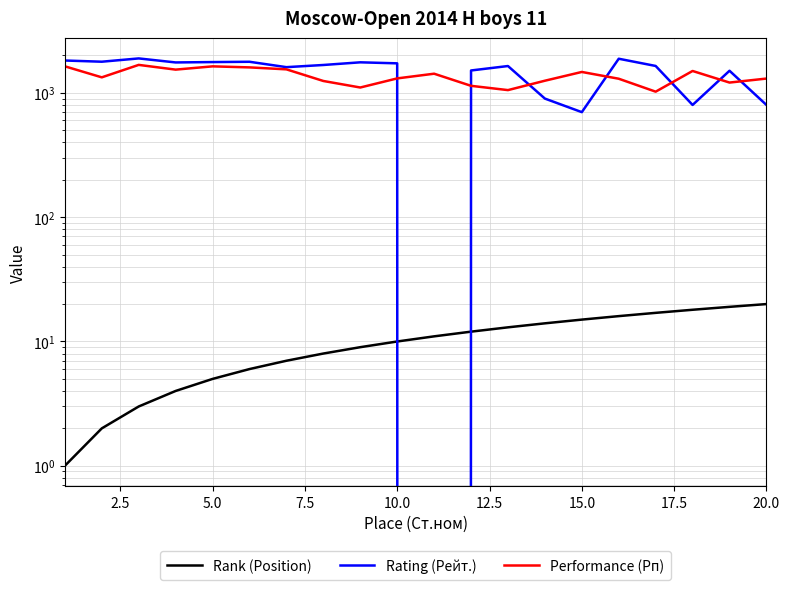

Does the chart have visible grid lines?

Yes